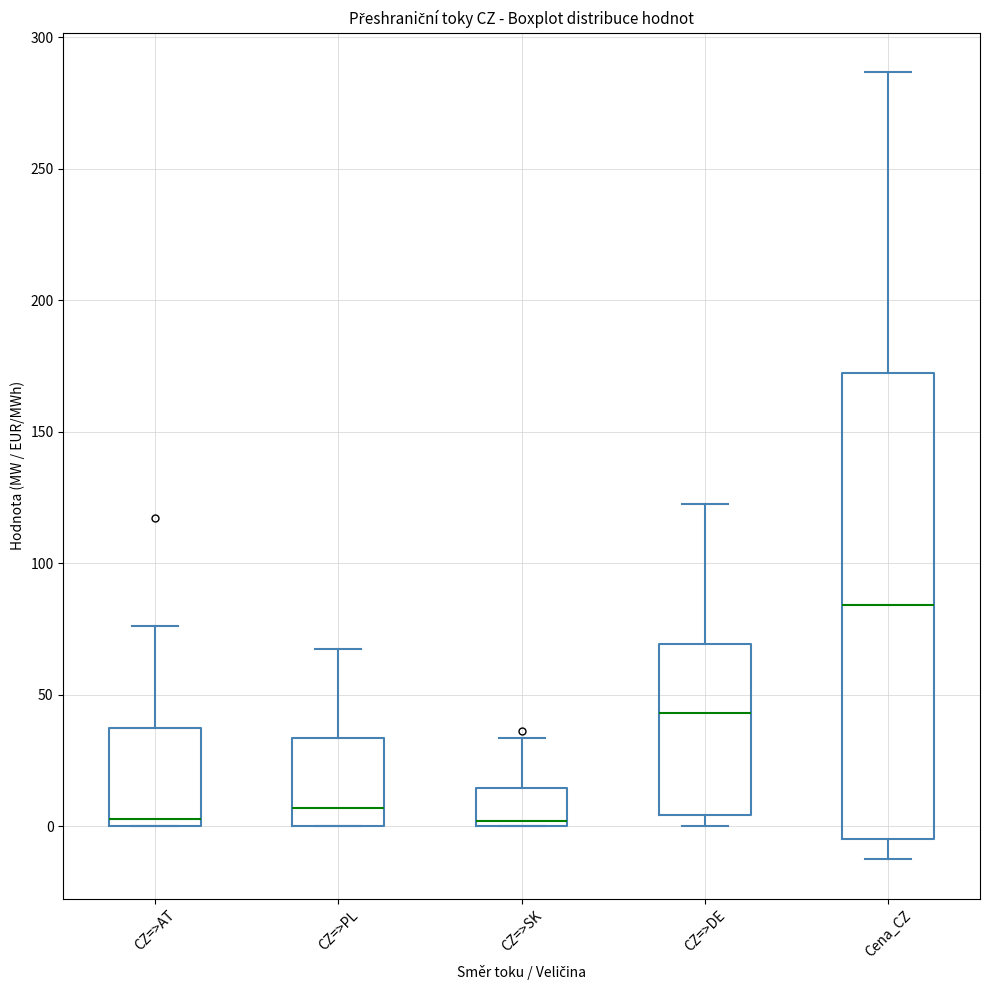

Reading left to right, read every box against the y-axis: the position of its median line, the range the box covers, and the ends of its whiskers. The values are not printed on the chart, so give them approximately, as read against the axis.

CZ=>AT: median 5, box 0 to 35, whiskers 0 to 75
CZ=>PL: median 5, box 0 to 35, whiskers 0 to 65
CZ=>SK: median 0 (just above the box's lower edge), box 0 to 15, whiskers 0 to 35
CZ=>DE: median 45, box 5 to 70, whiskers 0 to 120
Cena_CZ: median 85, box -5 to 175, whiskers -15 to 285